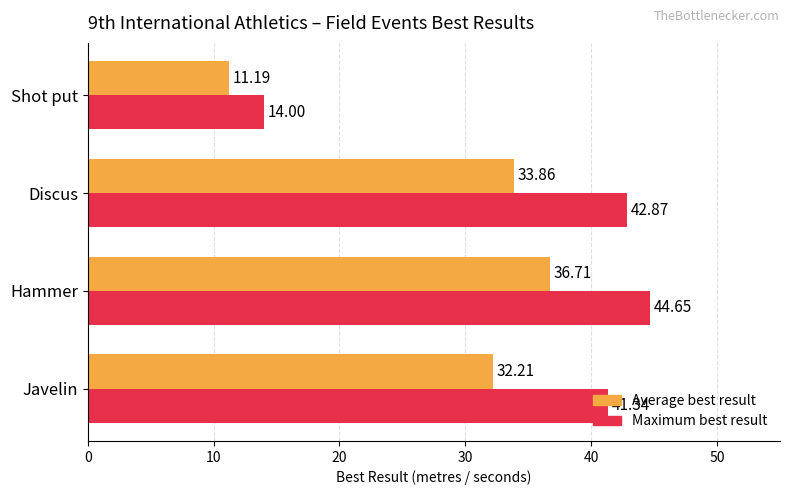

Which series has the largest total across all categories?

Maximum best result